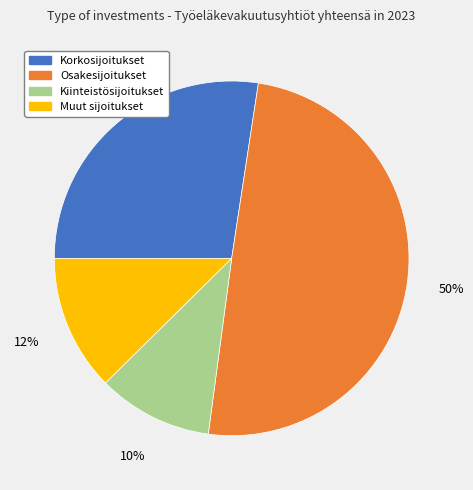

Does Muut sijoitukset represent more than half of the total?

No